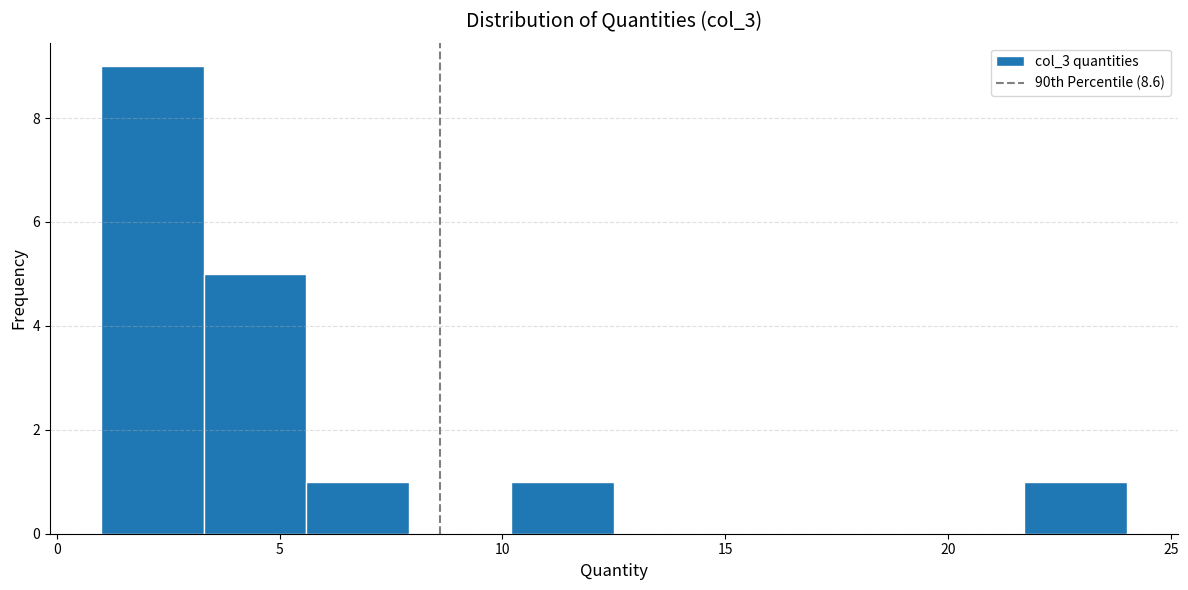

What is the height of the bar covering 5.6 to 7.9 on the x-axis? Neither the bar edges nor the heights are printed on the chart, so give them approximately, as read against the axes.

1